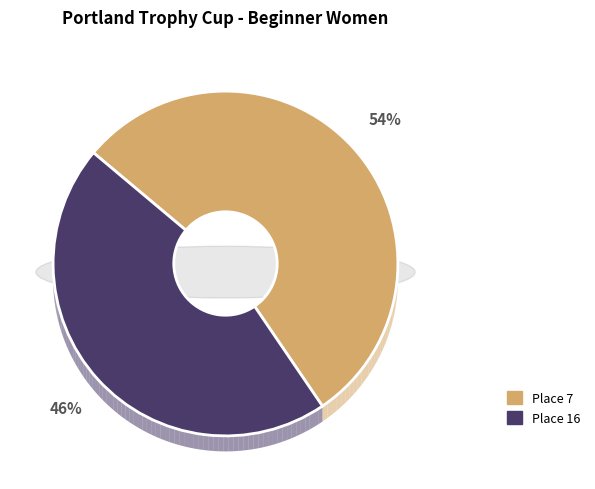

Which category accounts for the majority?

Place 7